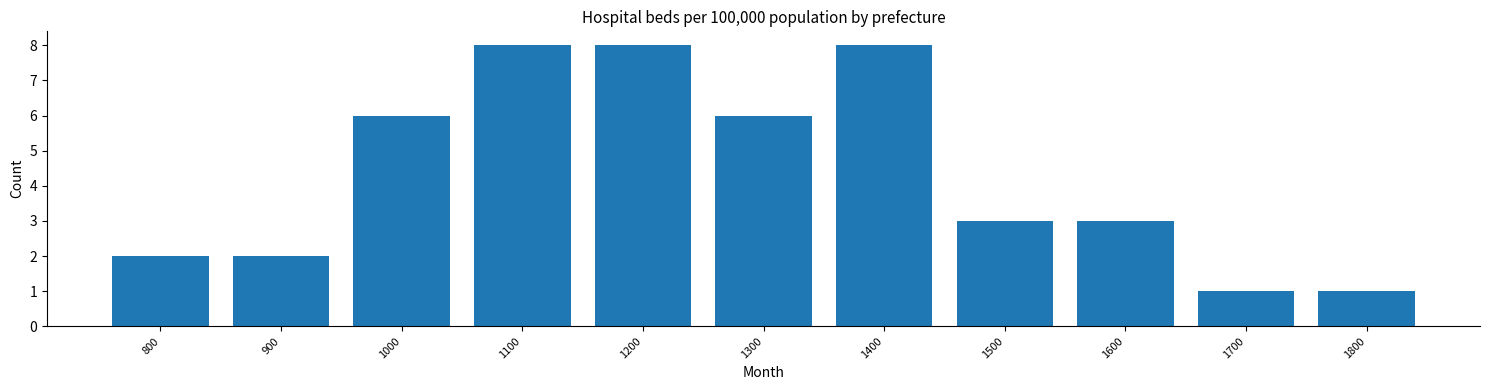

Reading left to right, what are all the values shown in this chart?

2	2	6	8	8	6	8	3	3	1	1